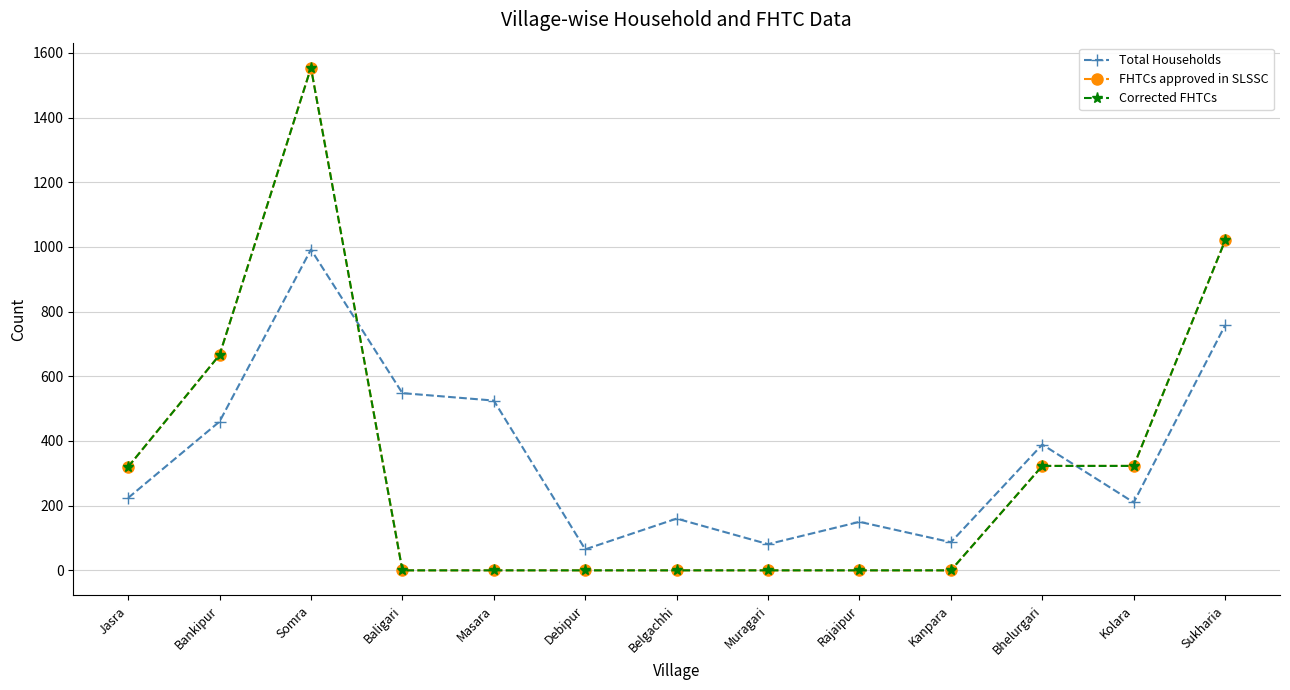

Does the chart have visible grid lines?

Yes